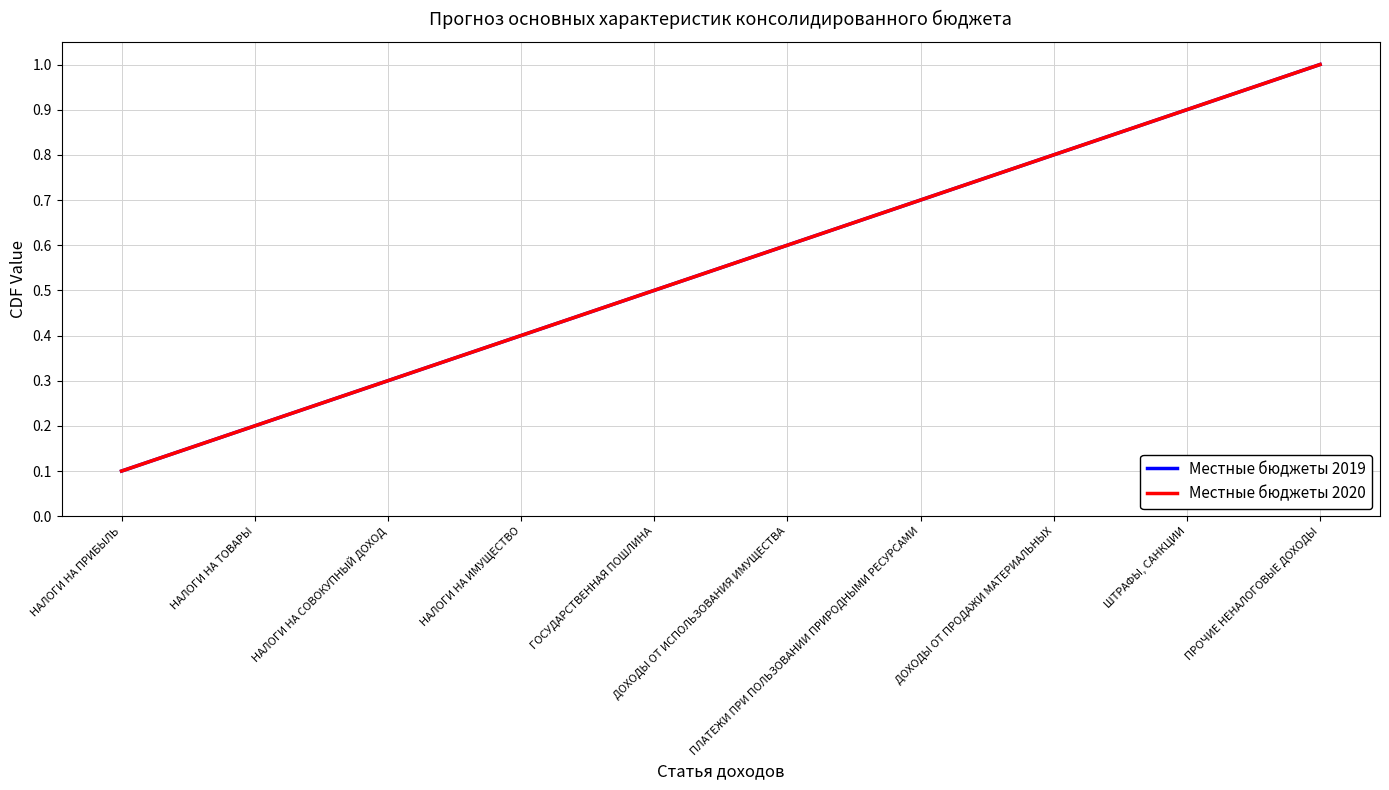

At which label is Местные бюджеты 2019 closest to 0?

НАЛОГИ НА ПРИБЫЛЬ